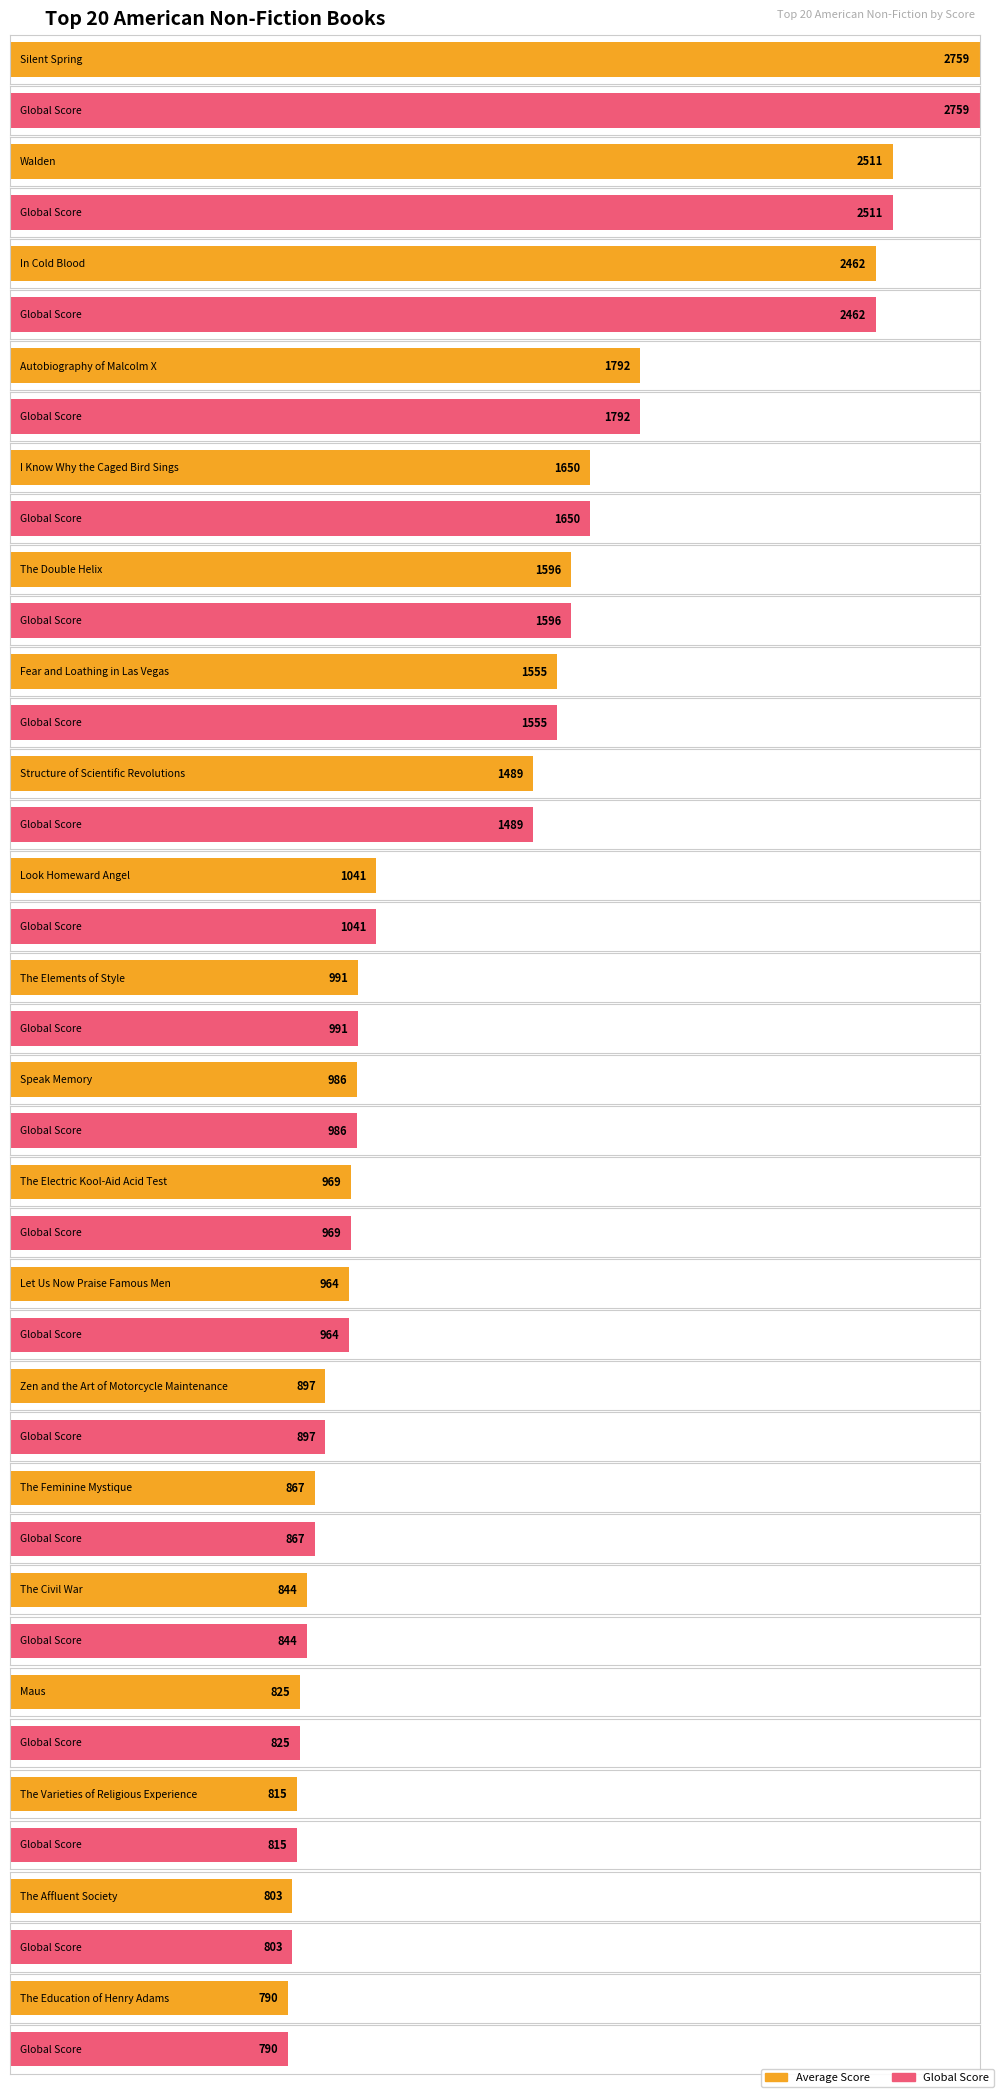

How many data points in Average Score are less than 991?

10